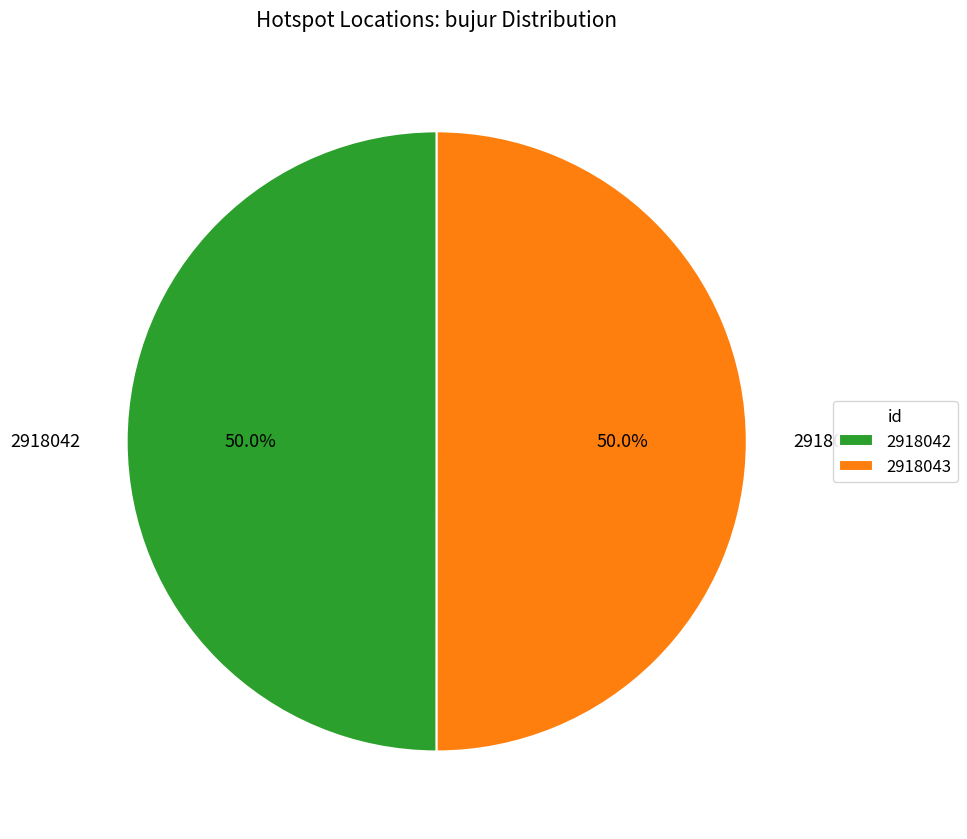

Combined, what portion of the pie is 2918043 and 2918042?

100.0%